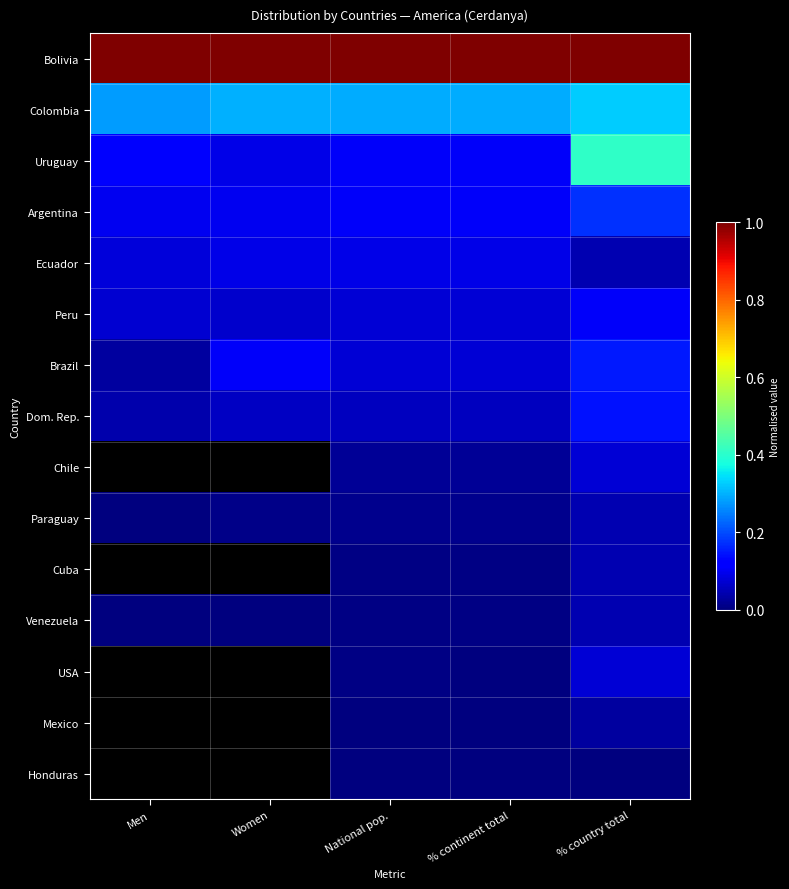

Which series has the largest total across all categories?

Bolivia